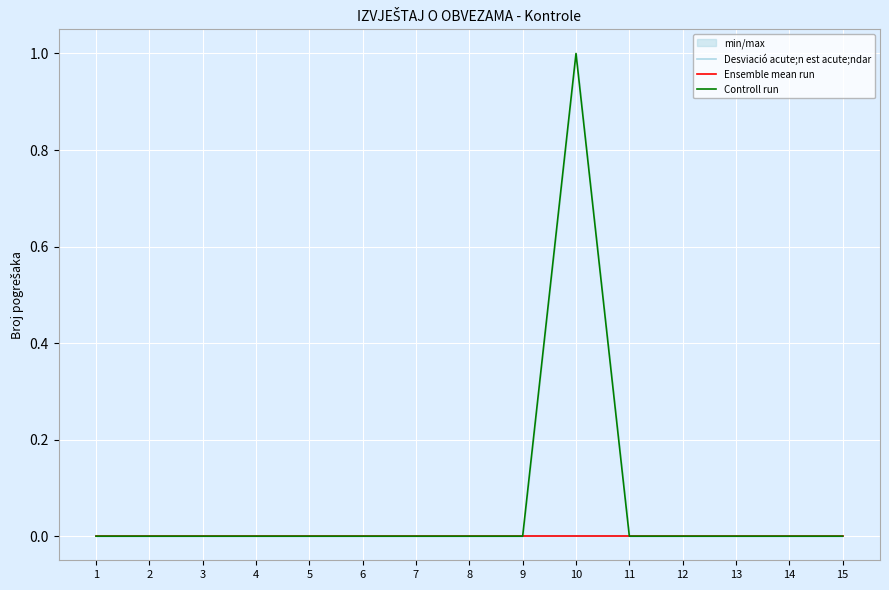

True or false: Controll run and Ensemble mean run cross at least once.

False